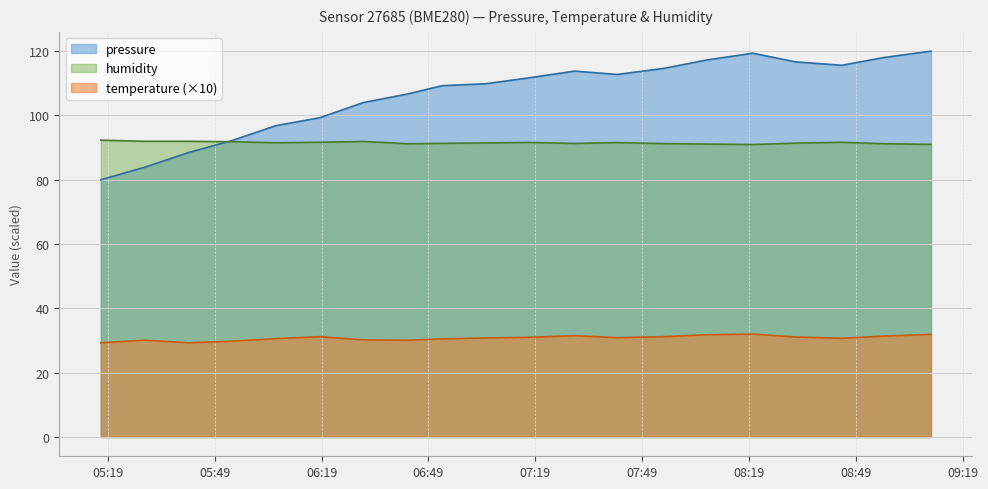

What is the sum of the humidity values at 2023-12-14T08:45:00 and 2023-12-14T07:42:00?

183.2